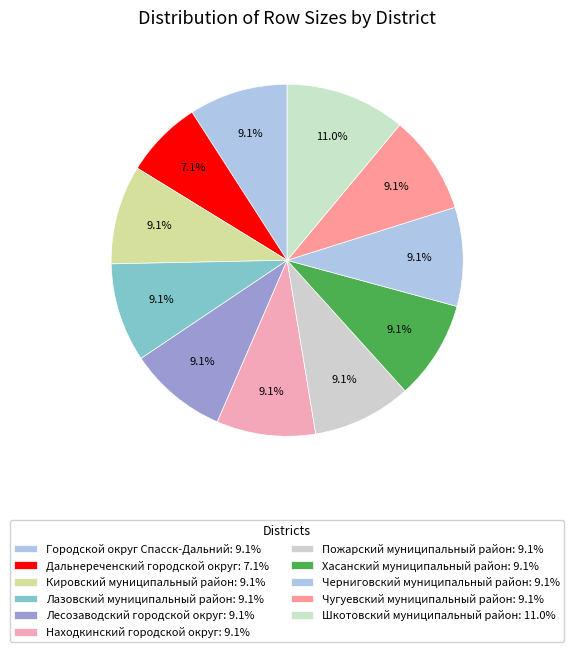

What is the largest slice in the pie chart?

Шкотовский муниципальный район